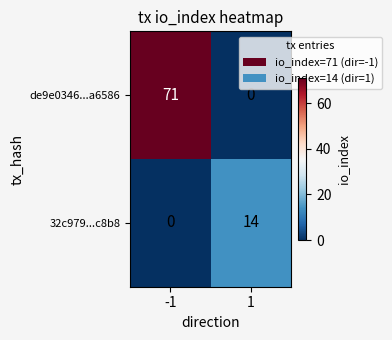

The value of de9e0346...a6586 at -1 is 71. True or false?

True